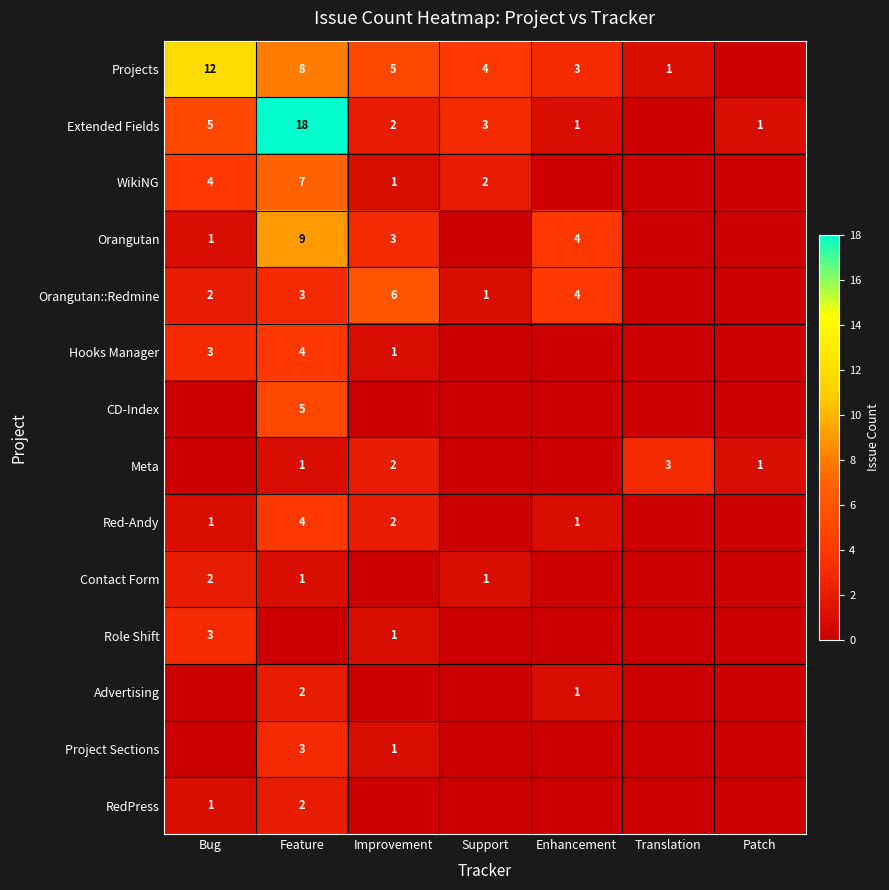

The value of Extended Fields at Bug is 8. True or false?

False